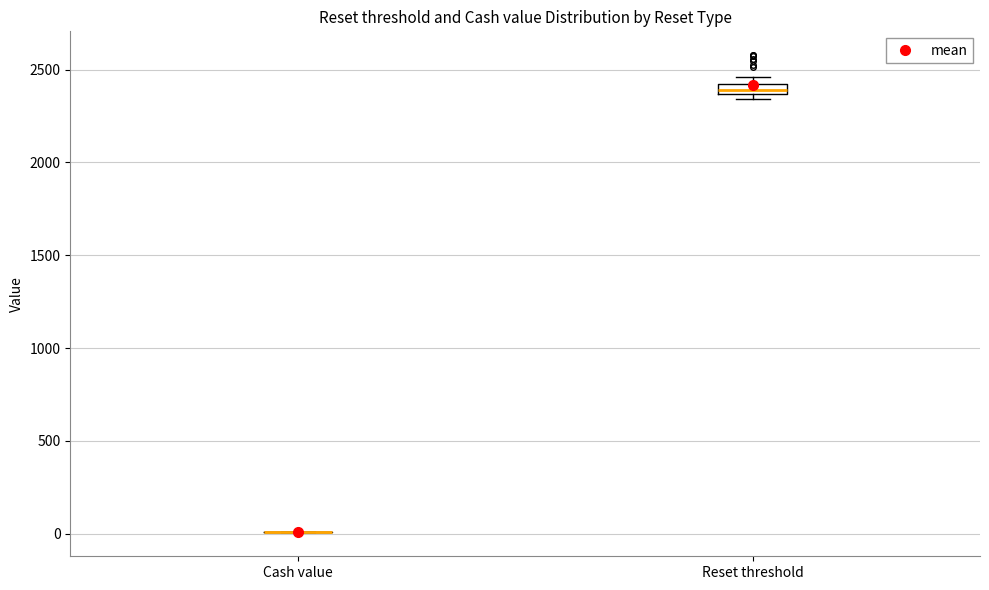

Which box is the tallest, from its lower edge to its upper edge?

Reset threshold